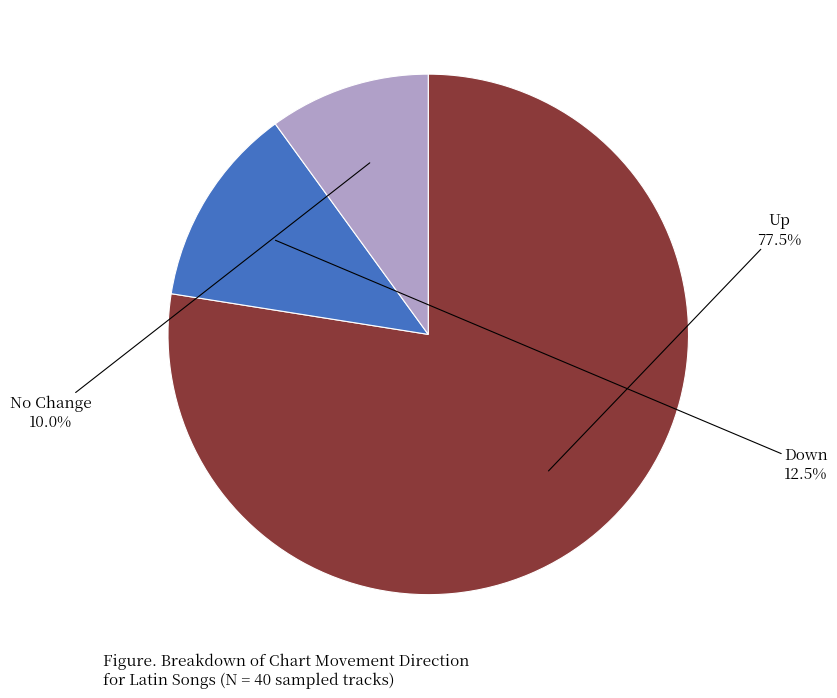

Is there a majority slice in this chart?

Yes